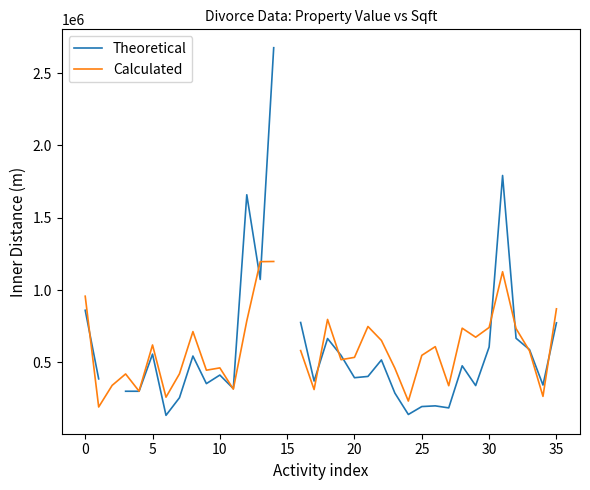

The Calculated series shows 579395.8 at 33. True or false?

True